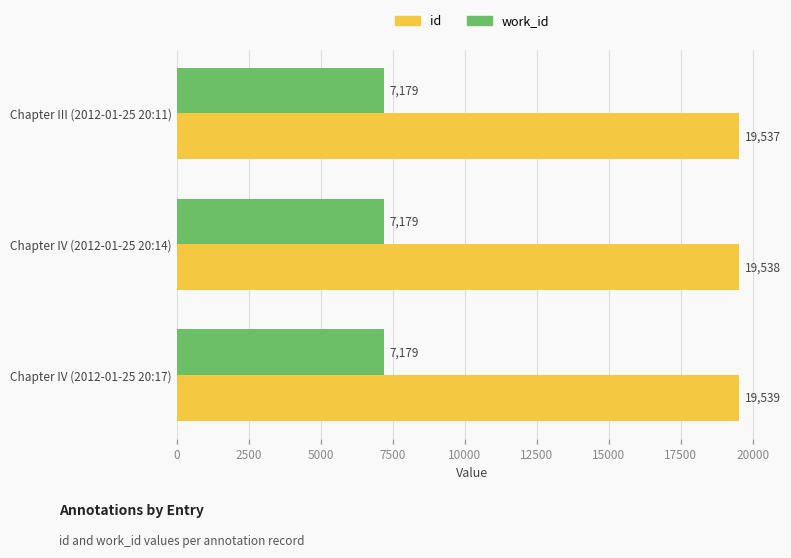

Is it true that id equals 19539 at Chapter IV (2012-01-25 20:17)?

True